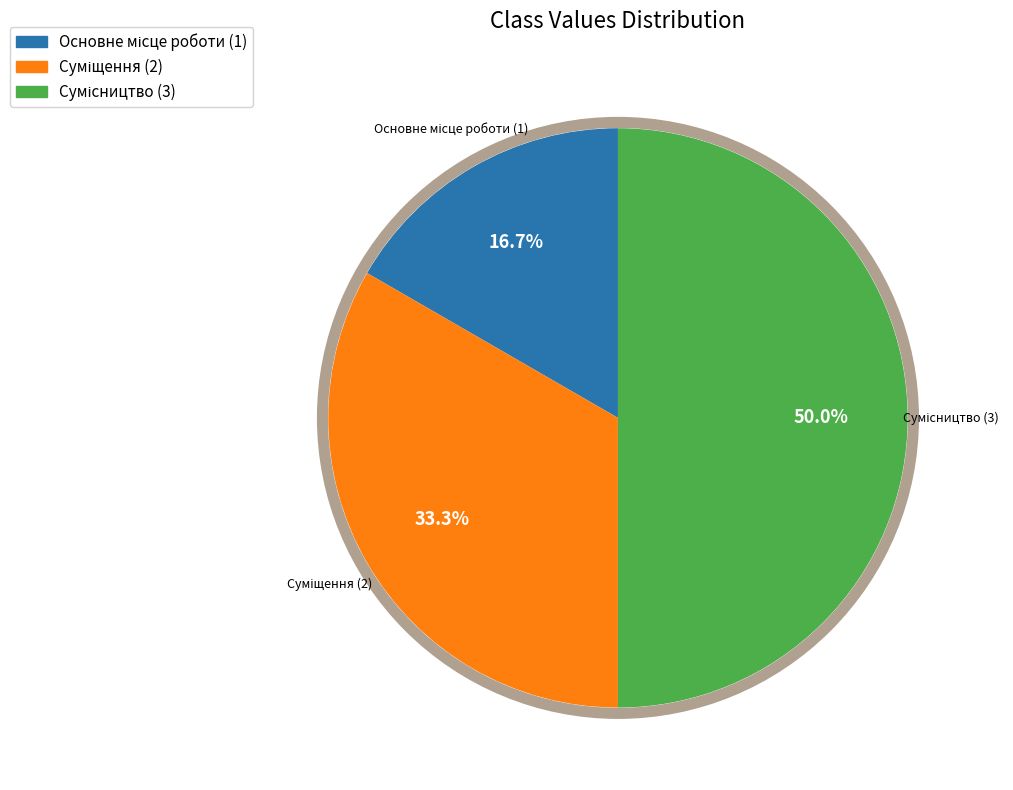

To the nearest percent, what portion does Основне місце роботи represent?

17%